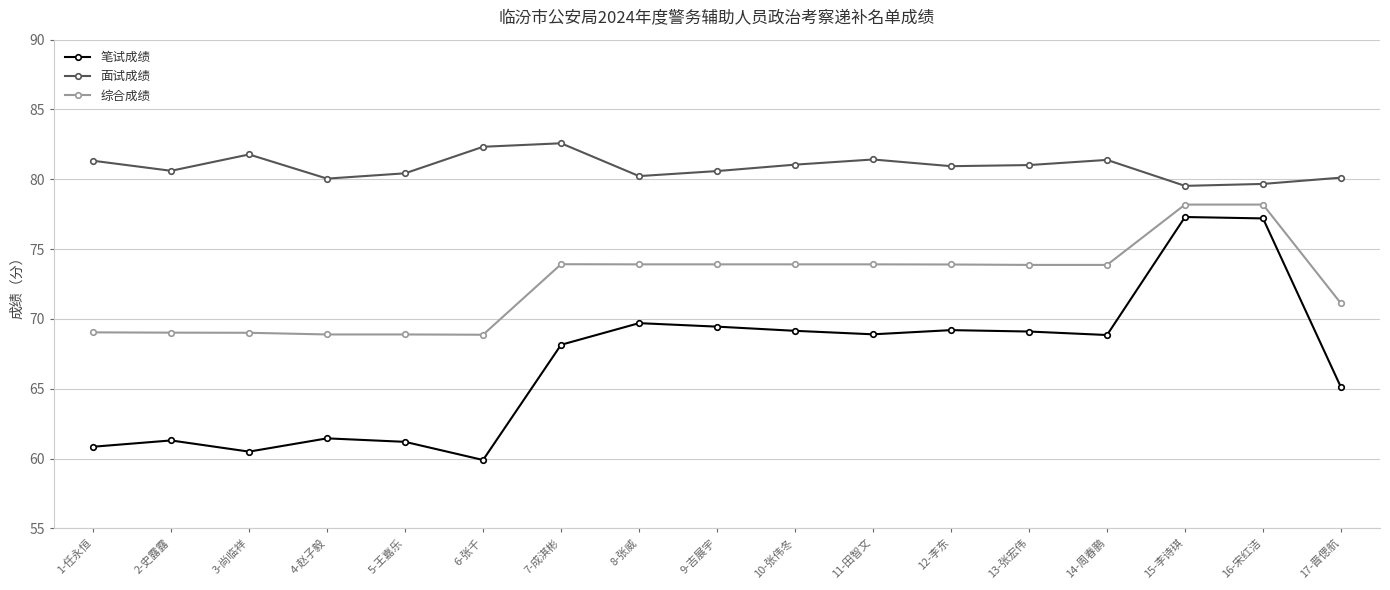

How many distinct data groups are displayed?

3